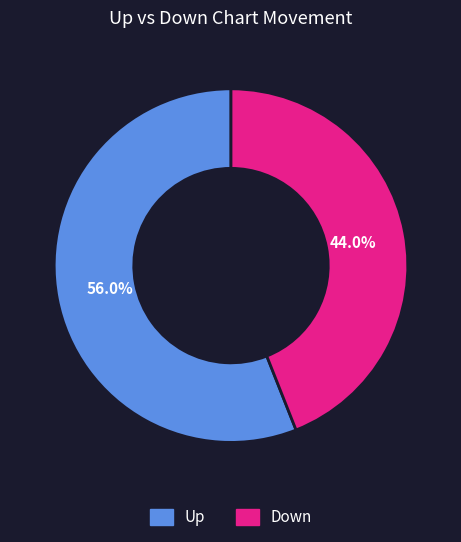

Approximately how many times larger is the value at Up compared to Down?

1.3